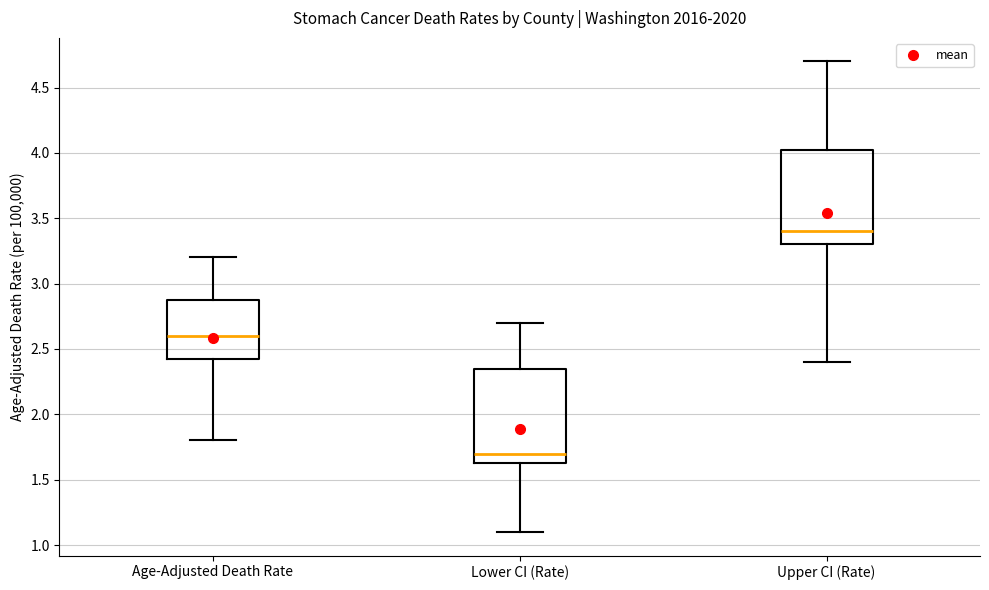

Where does the lower whisker of the box for Upper CI (Rate) end on the y-axis? The values are not printed on the chart, so give them approximately, as read against the axis.

2.40